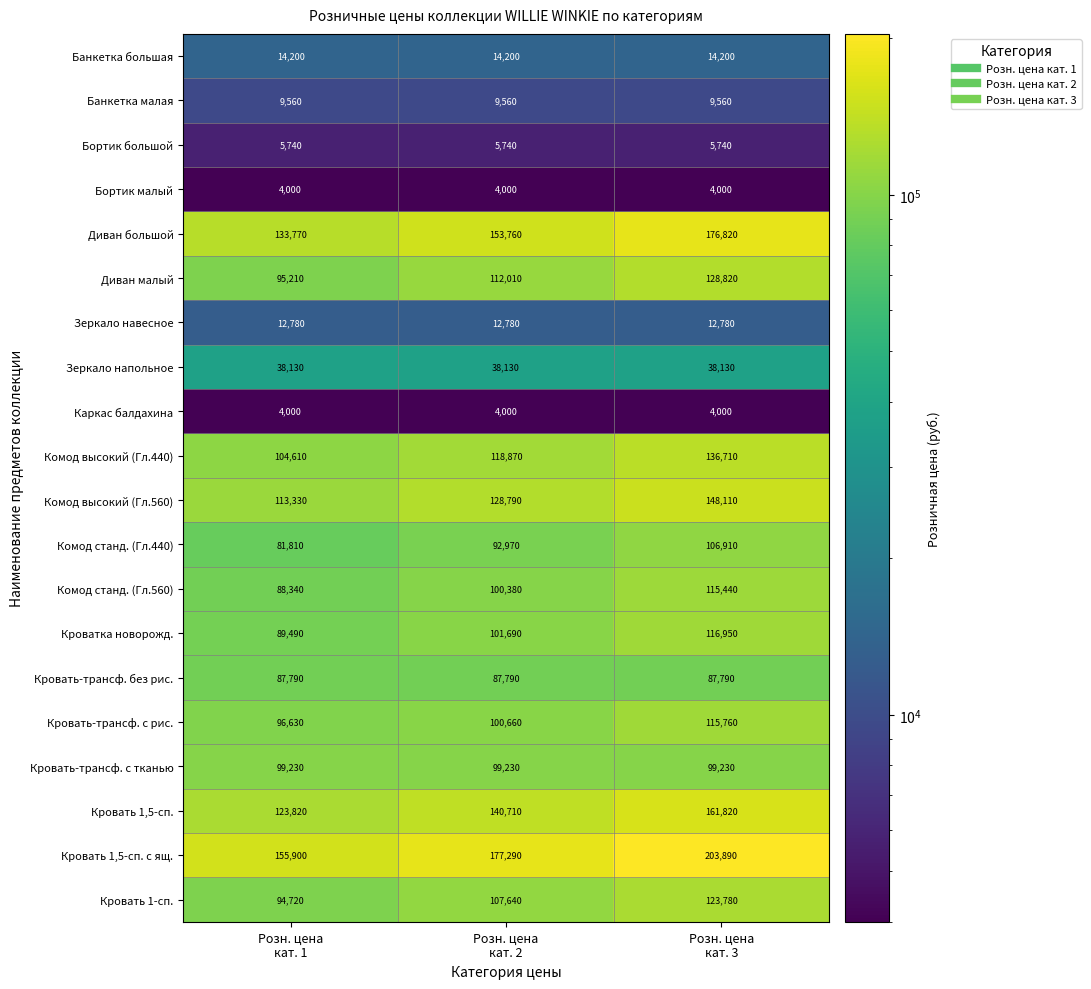

Count the Кроватка новорожд. values in the range 89490 to 116950.

3